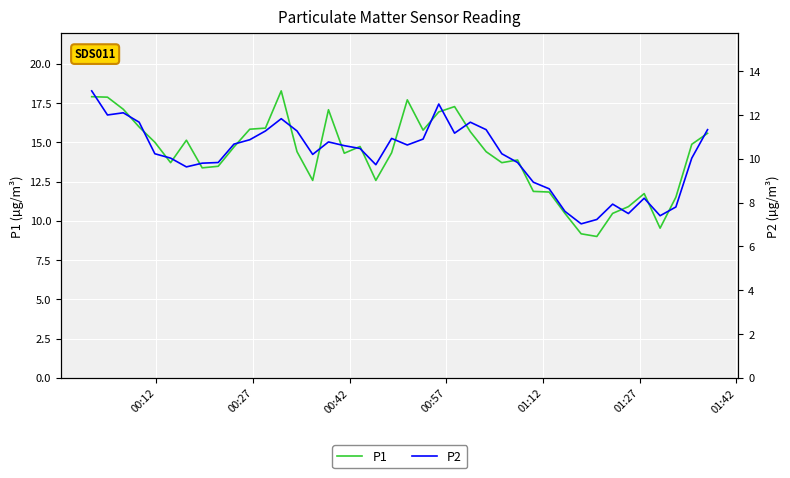

How many data points in P1 are above 14?

23